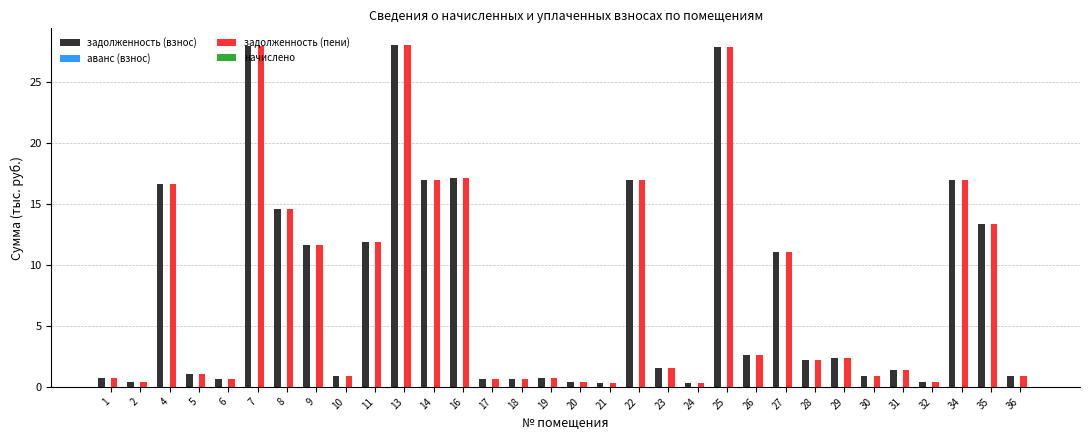

Are the bars horizontal?

No